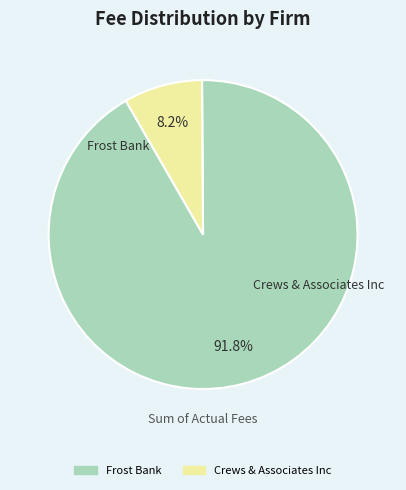

Which slice is the smallest?

Crews & Associates Inc